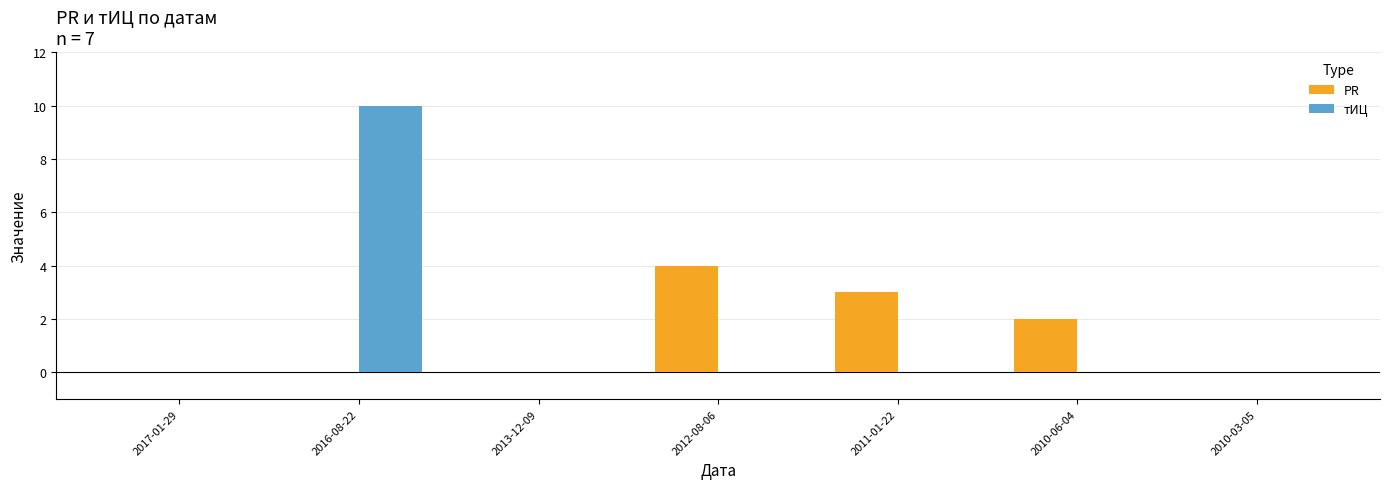

How many categories are shown in the chart?

7